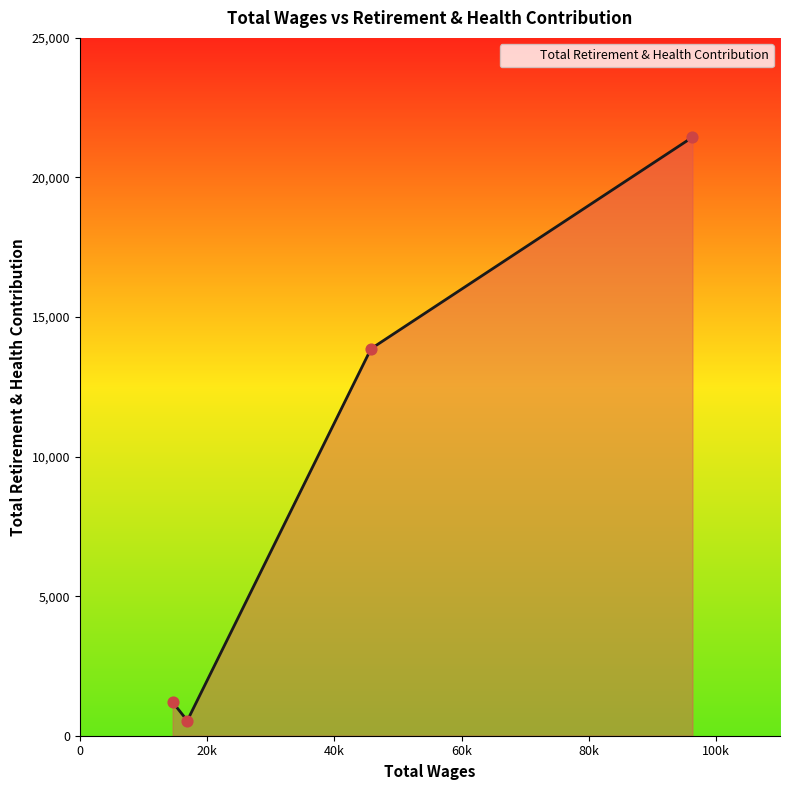

What is the minimum value shown in the chart?

540